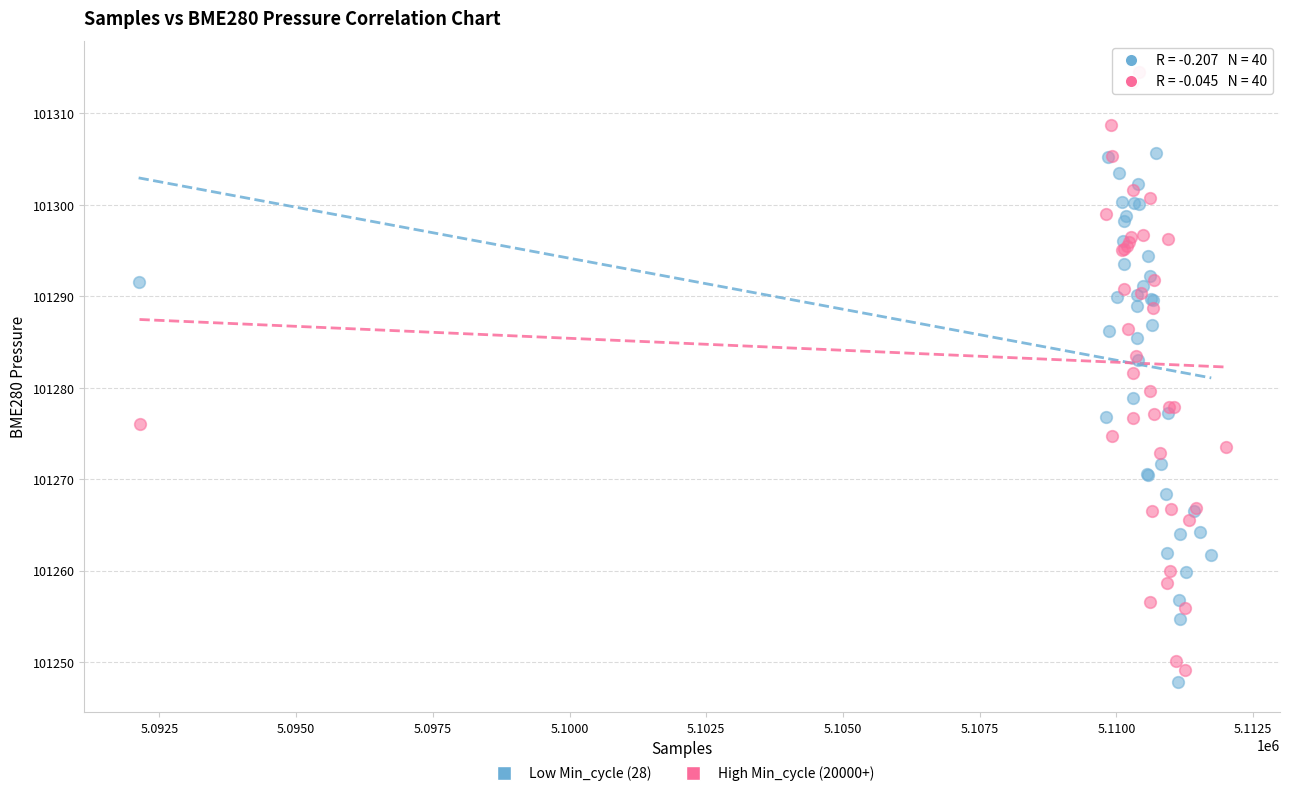

Which series reaches the minimum Y coordinate?

Low Min_cycle (28)